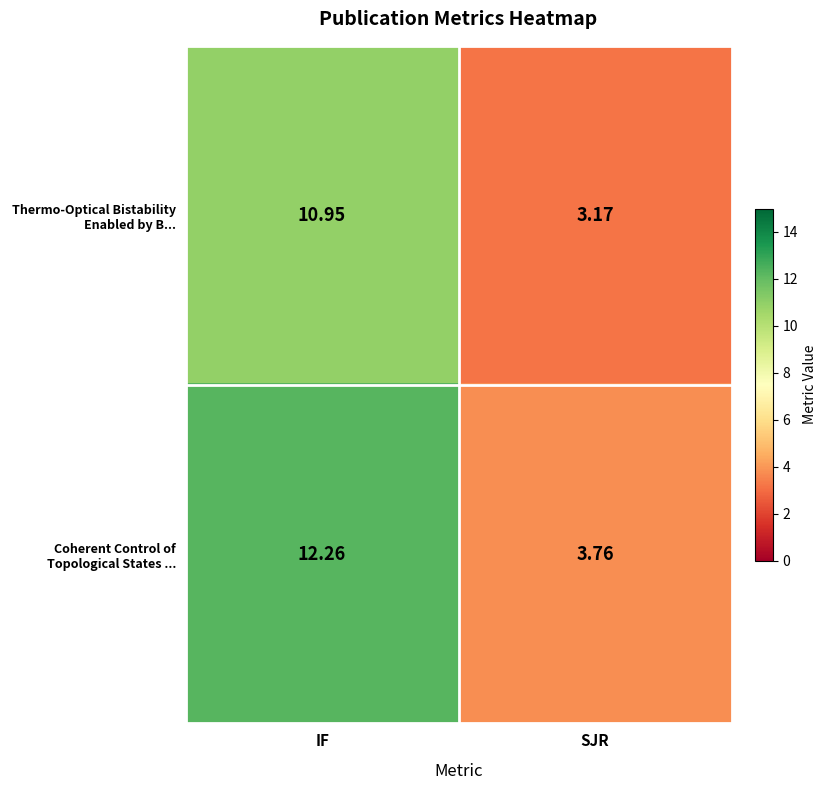

At which label does Coherent Control of Topological States ... reach its minimum?

SJR